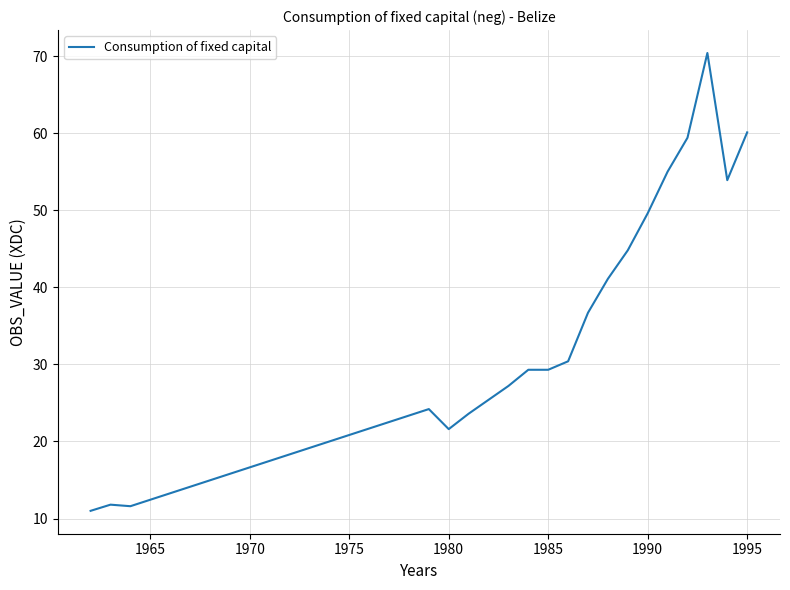

What is the difference between the maximum and minimum values?

59.4